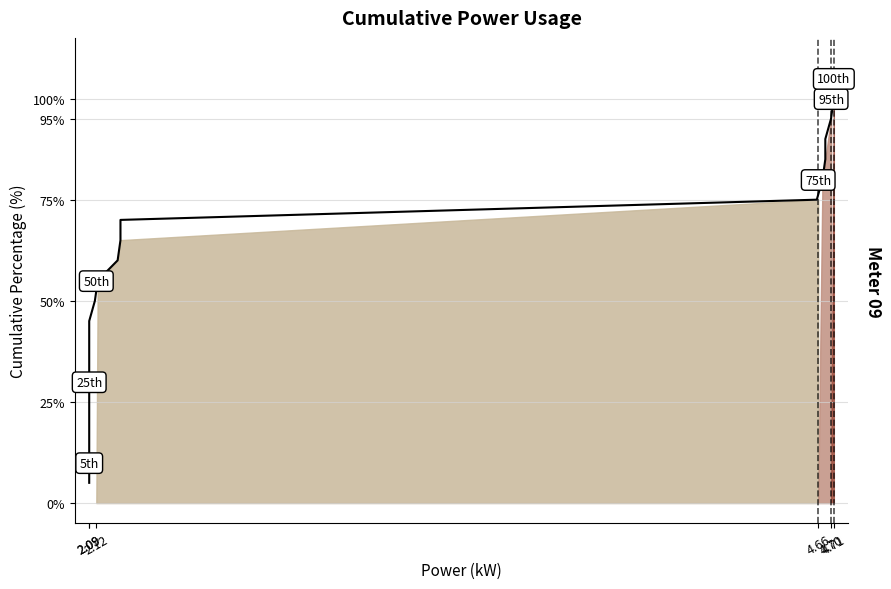

How many lines are shown in the chart?

1